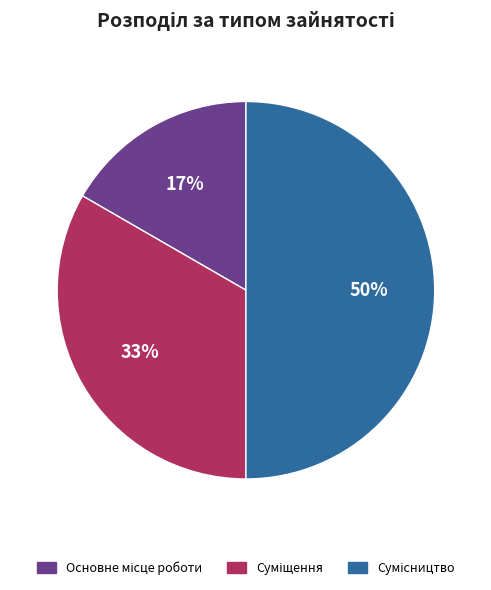

Count the number of slices in the pie.

3